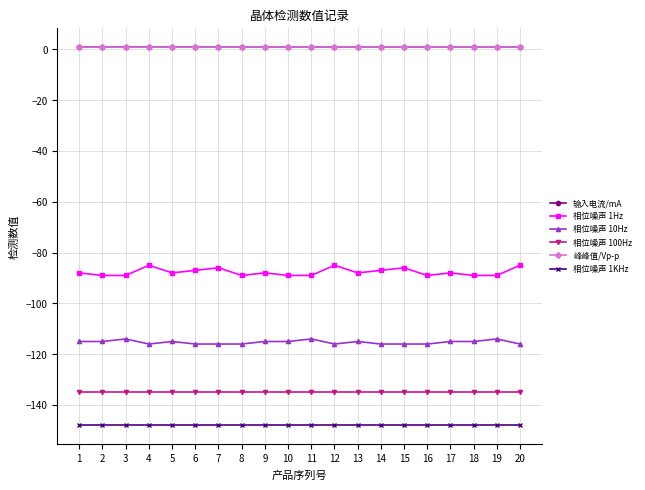

What value does the 输入电流/mA series have at 10?

1.0